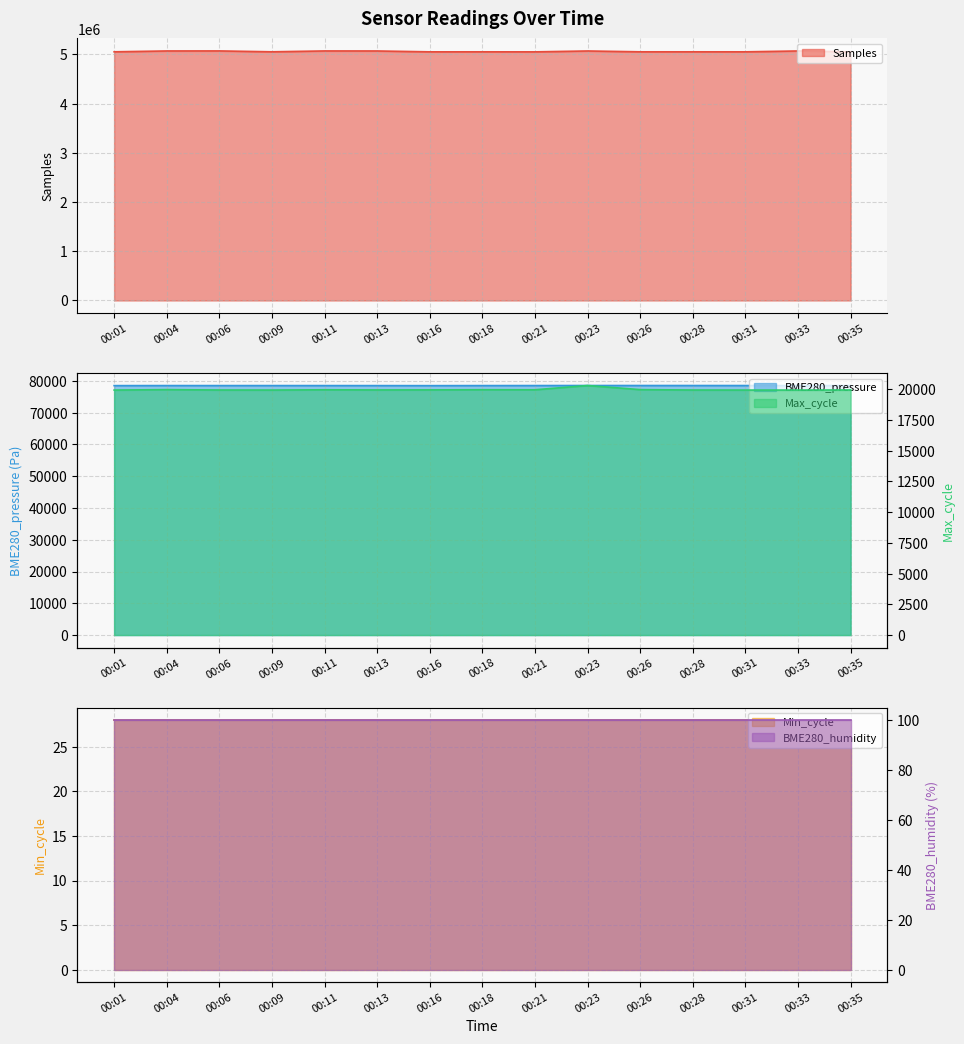

Rank the categories by Max_cycle value from highest to lowest.

00:23, 00:04, 00:26, 00:18, 00:11, 00:21, 00:16, 00:13, 00:35, 00:06, 00:28, 00:09, 00:01, 00:31, 00:33